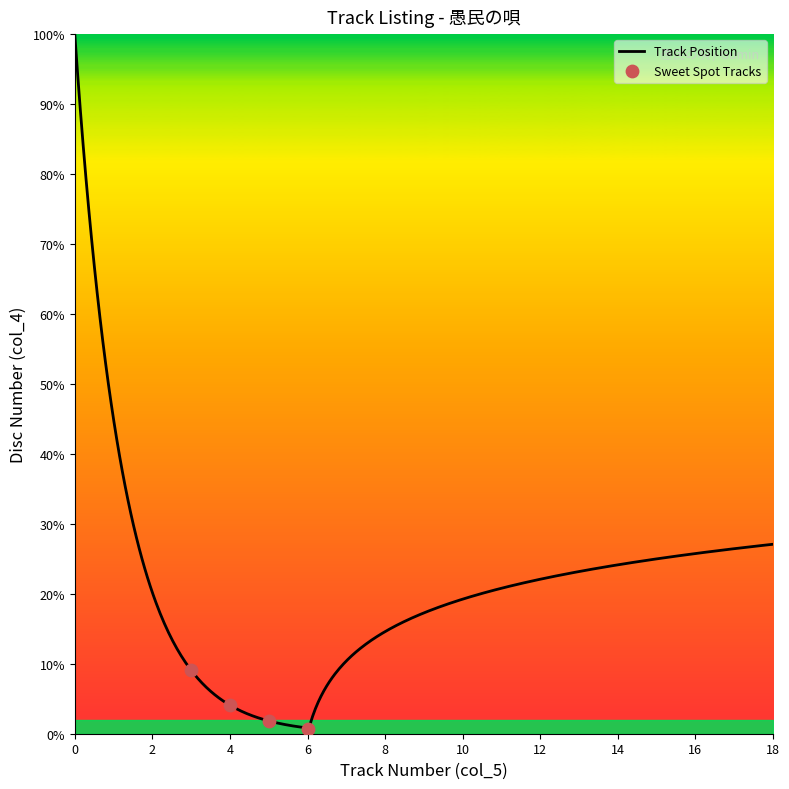

What is the ratio of the value at 13 to the value at 8?

1.6